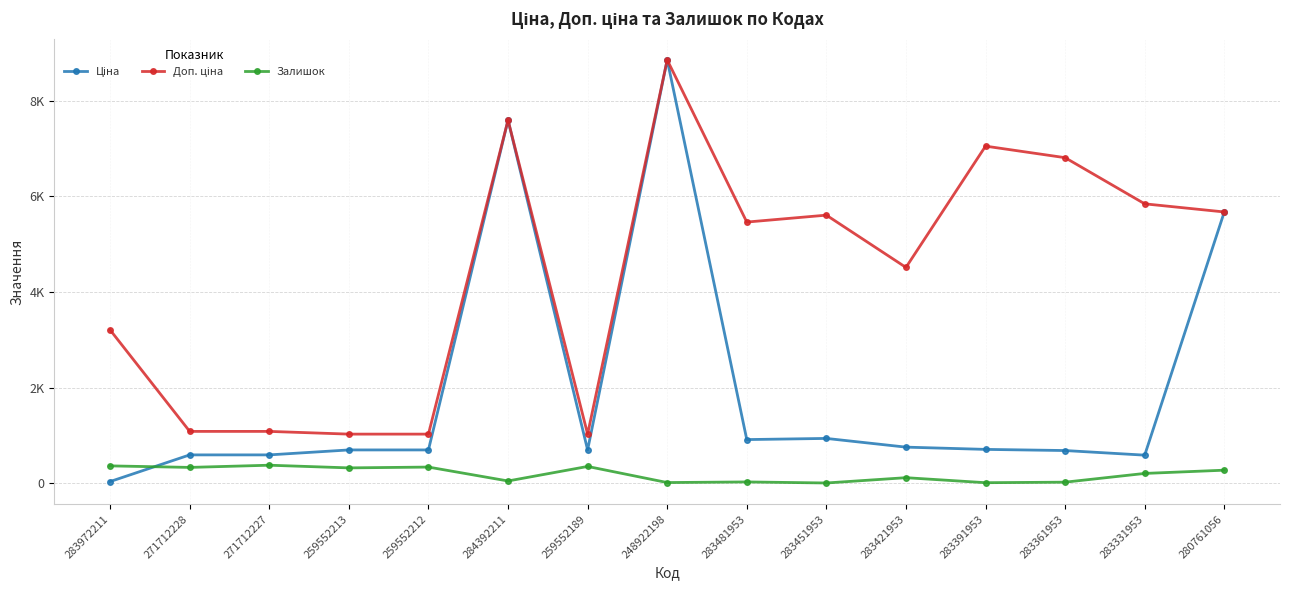

True or false: Залишок and Доп. ціна intersect in this chart.

False